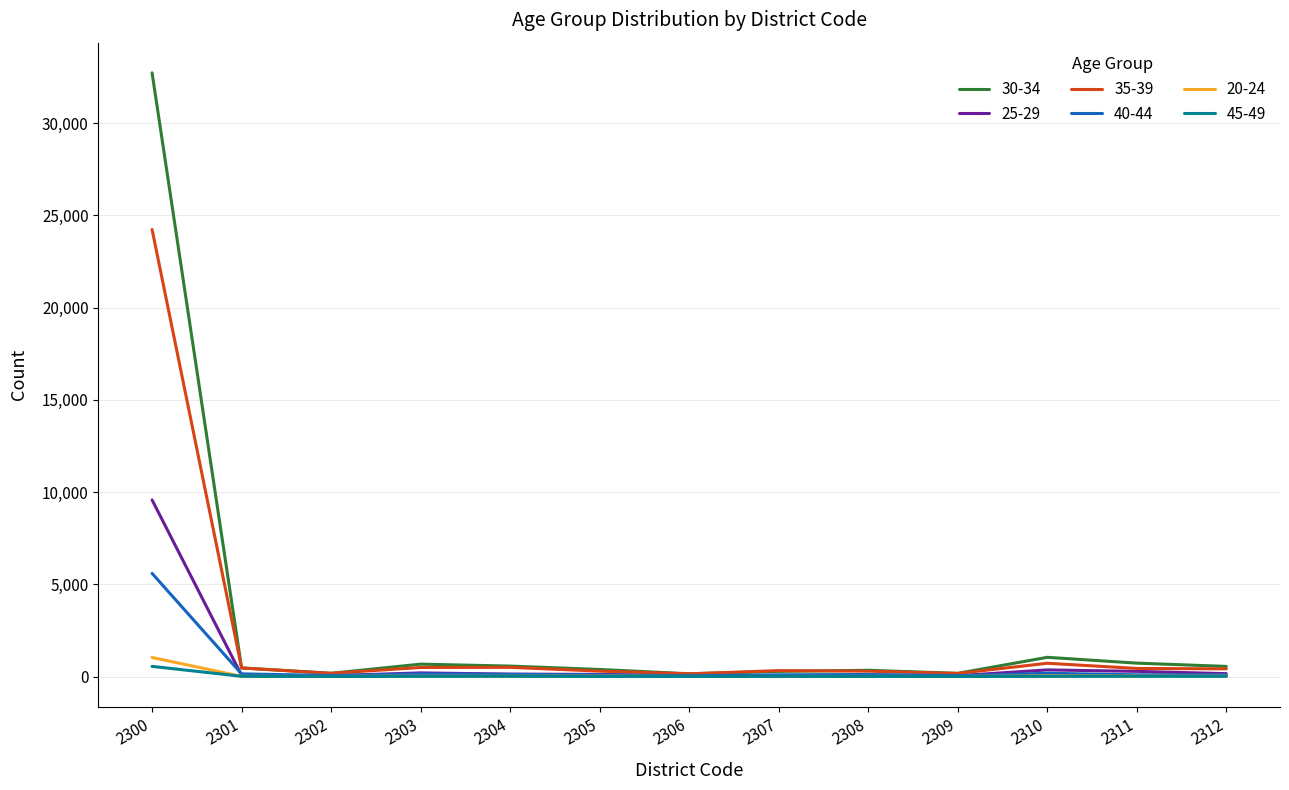

What is the maximum value shown in the chart?

32722